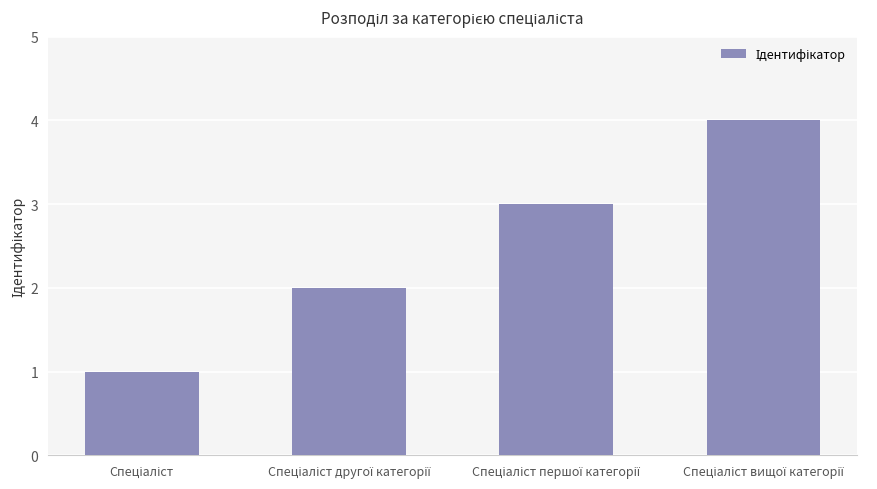

How many bars are there in total?

4